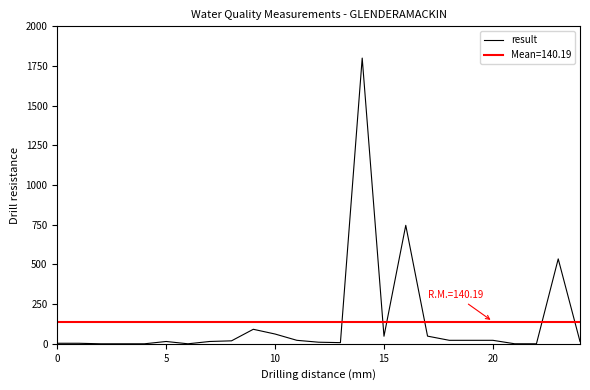

What is the change in value from 9 to 23?

+443.4